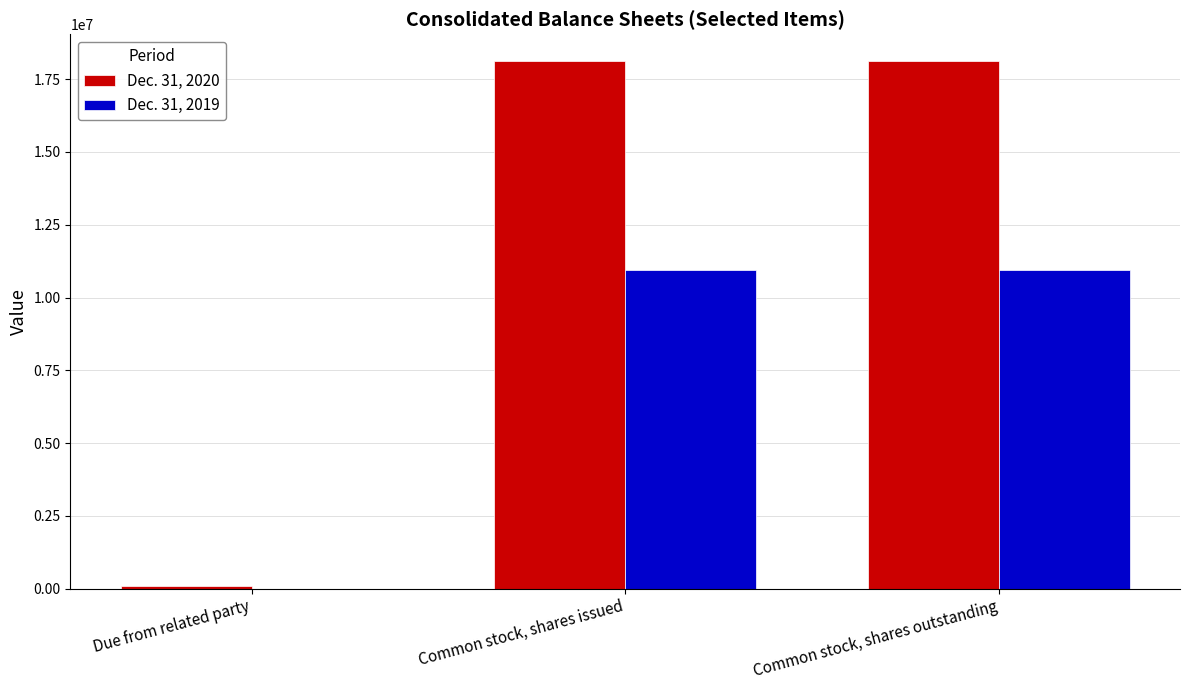

Is it true that Dec. 31, 2019 equals 0 at Due from related party?

True